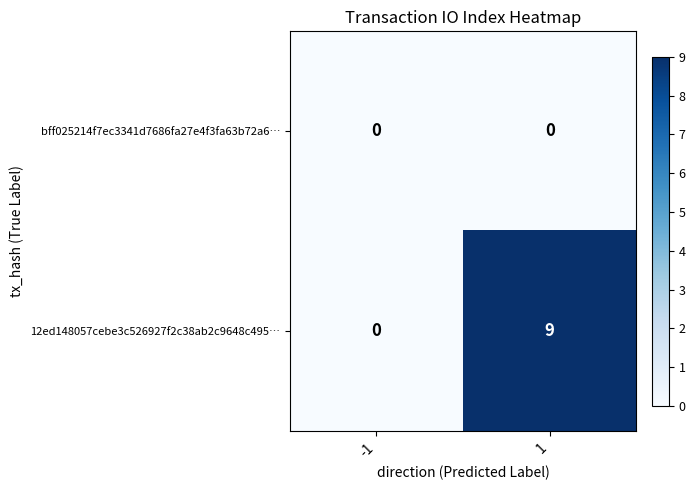

What is the difference between the highest and lowest values at 1?

9